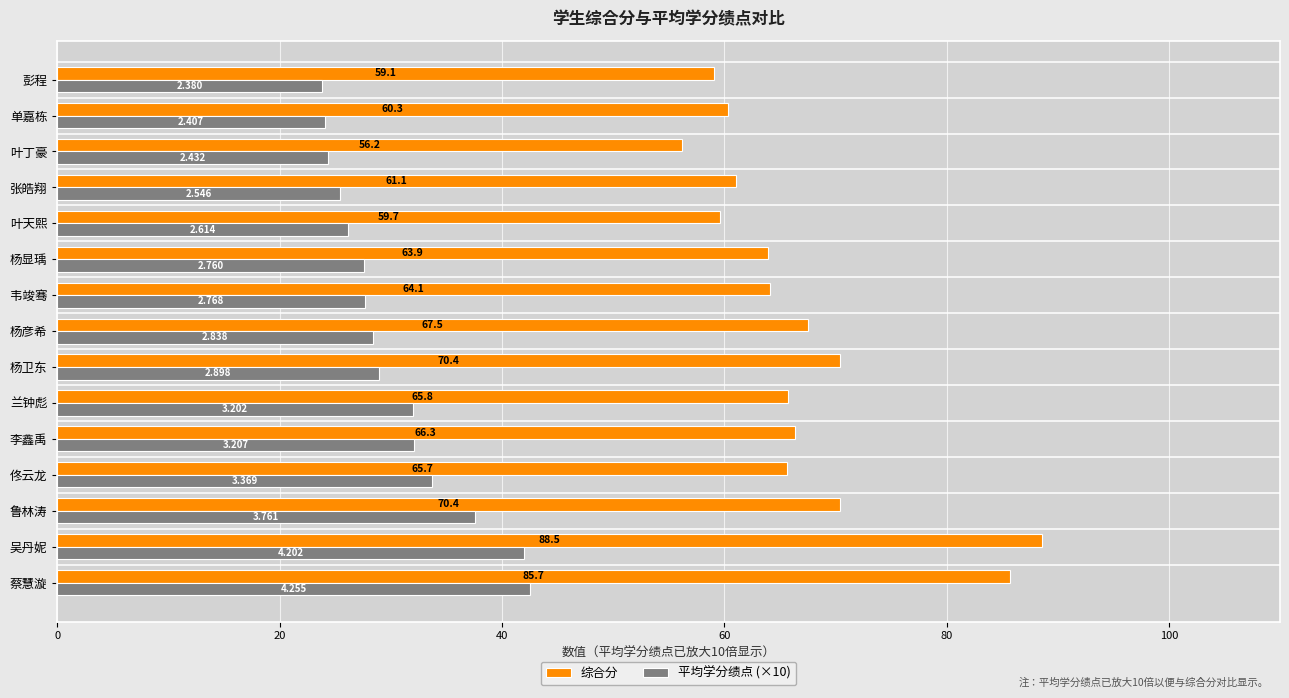

At which category does the chart reach its peak across all series?

吴丹妮